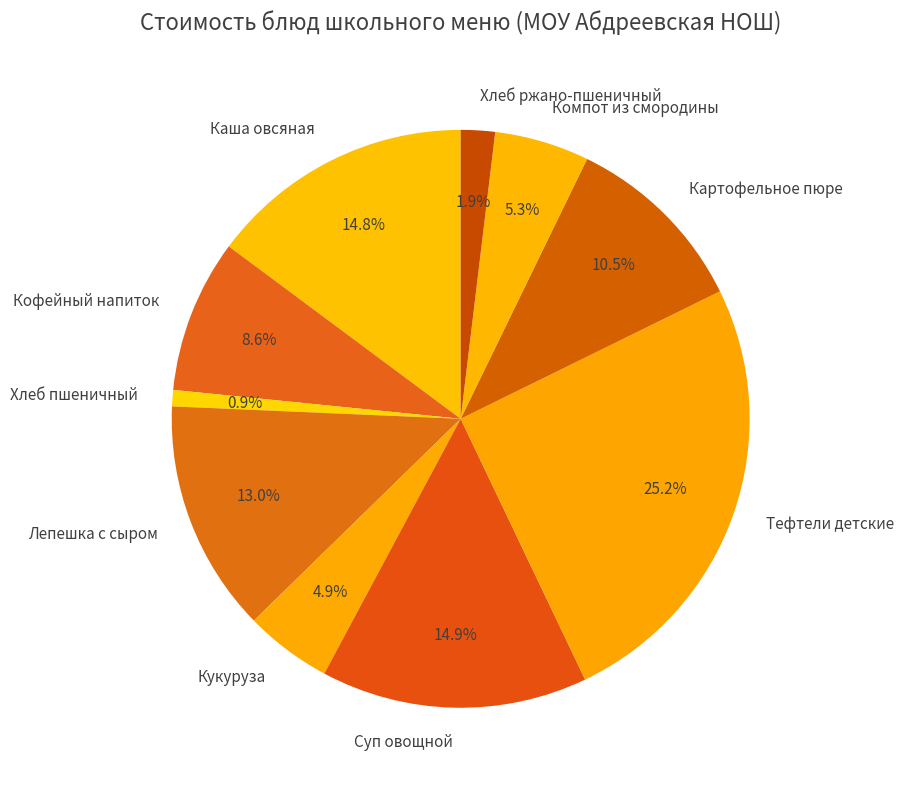

Is Кофейный напиток the majority of the pie?

No